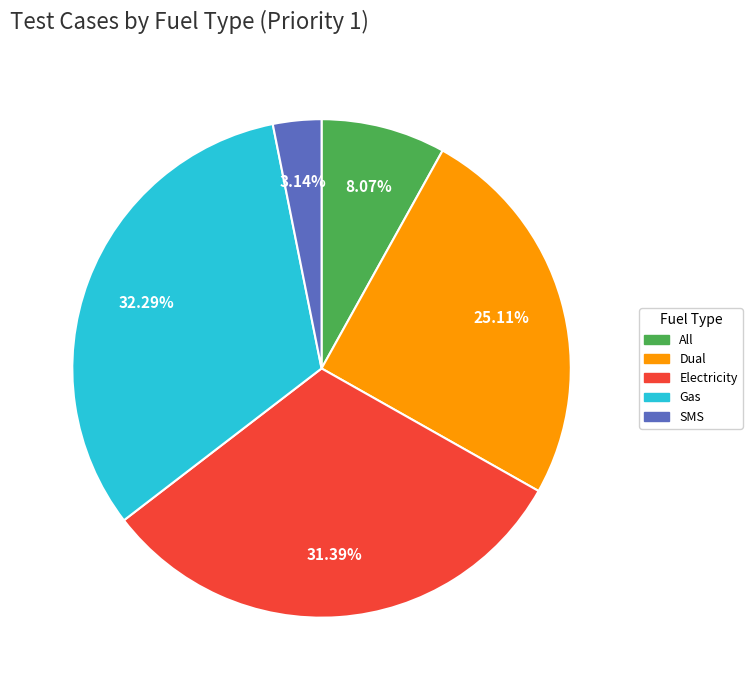

Does any single category account for the majority?

No